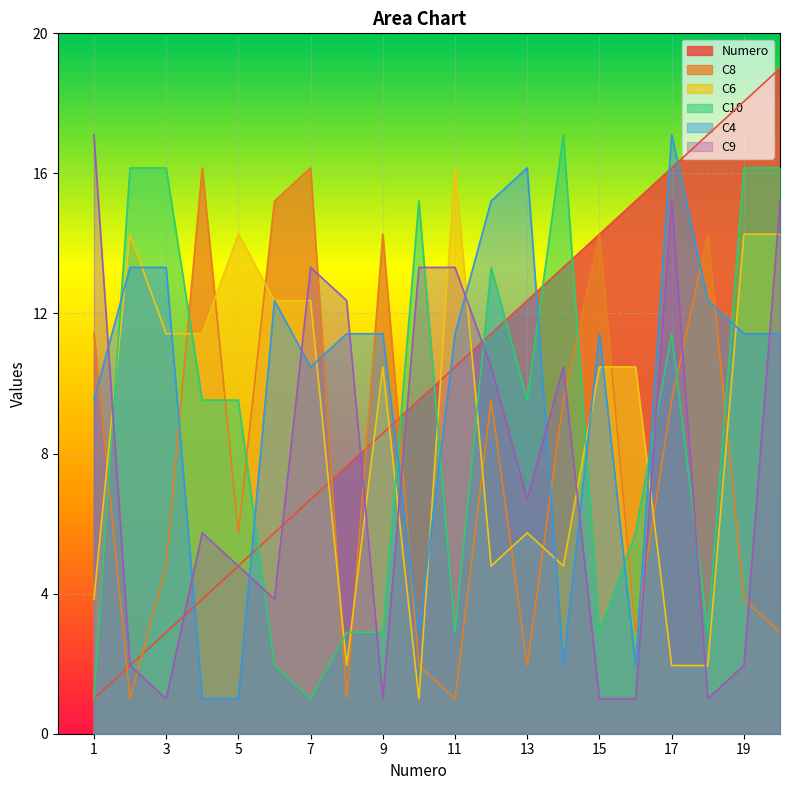

The C6 series shows 15.0 at 4. True or false?

False